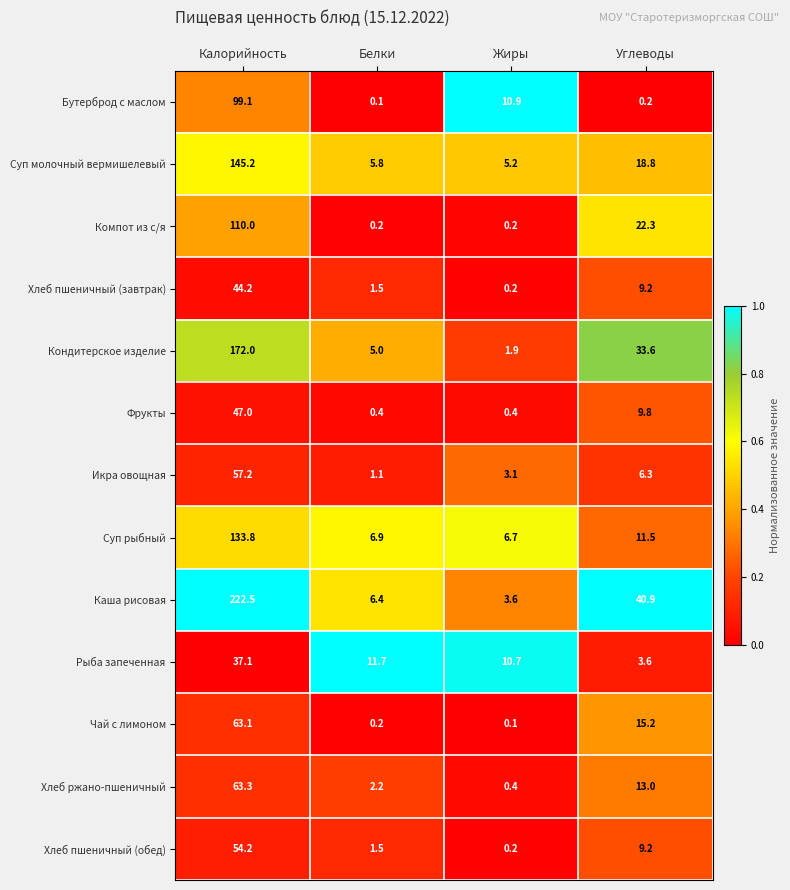

Which series has the largest total across all categories?

Каша рисовая